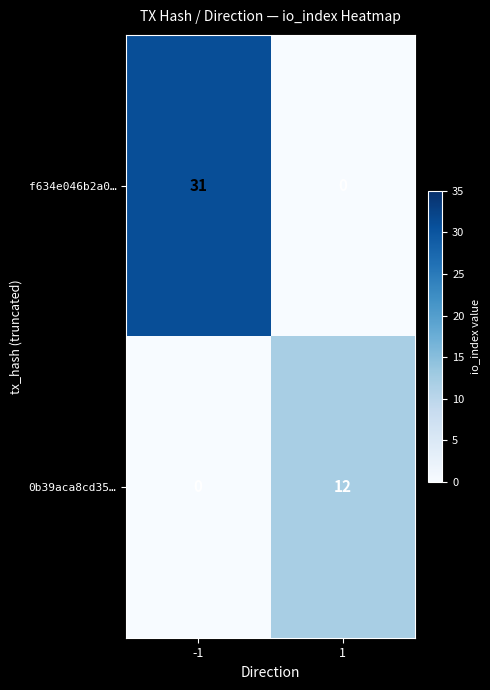

The value of f634e046b2a0… at 1 is -14. True or false?

False